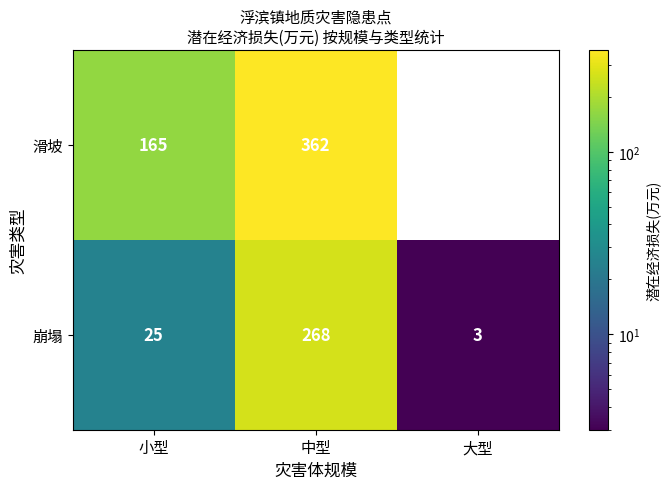

Between 小型 and 中型, which series saw the biggest shift?

崩塌